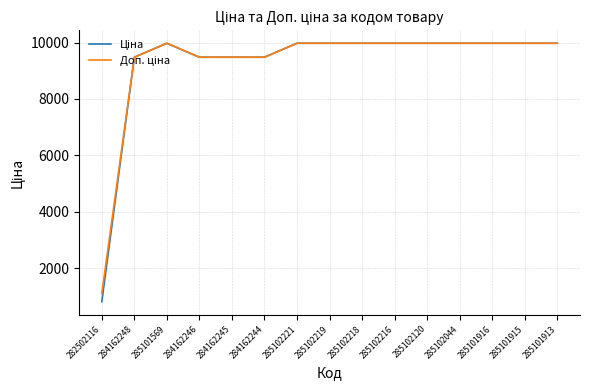

At which category does the chart reach its minimum across all series?

282502116